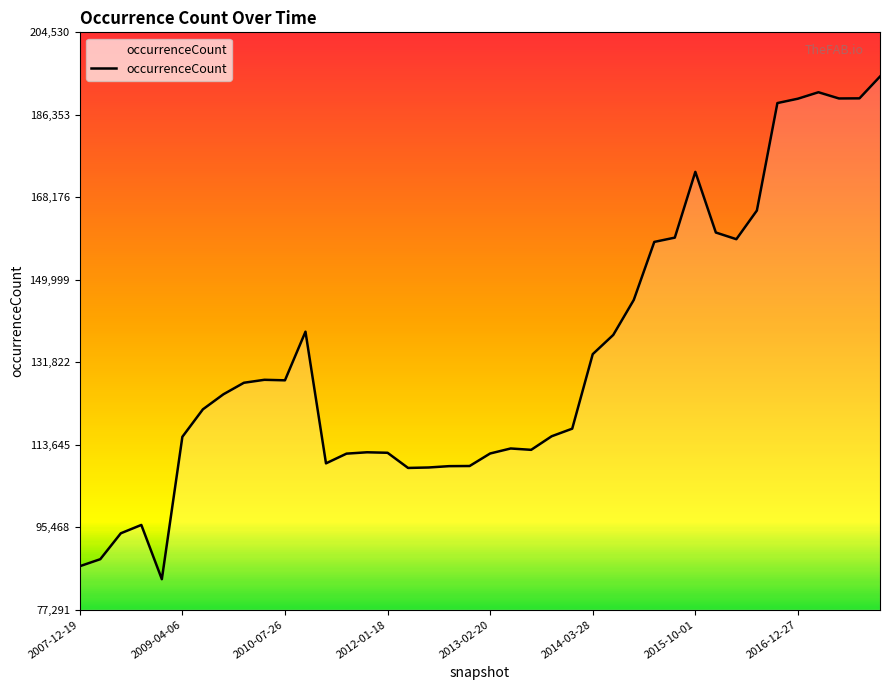

What is the smallest value displayed?

84012